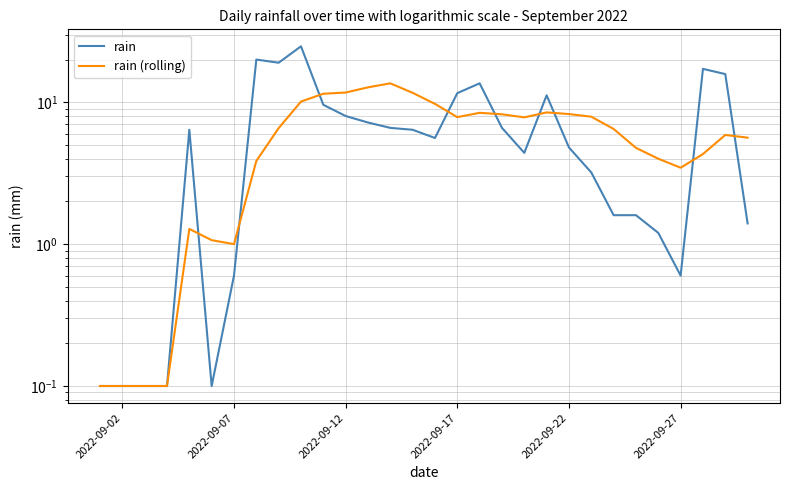

List the series in order of their overall mean, lowest first.

rain (rolling), rain